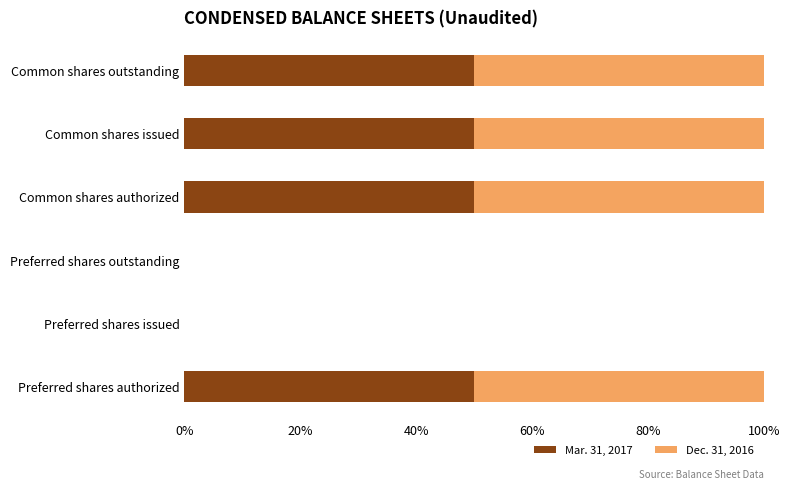

The value of Mar. 31, 2017 at Common shares authorized is 50.0. True or false?

True